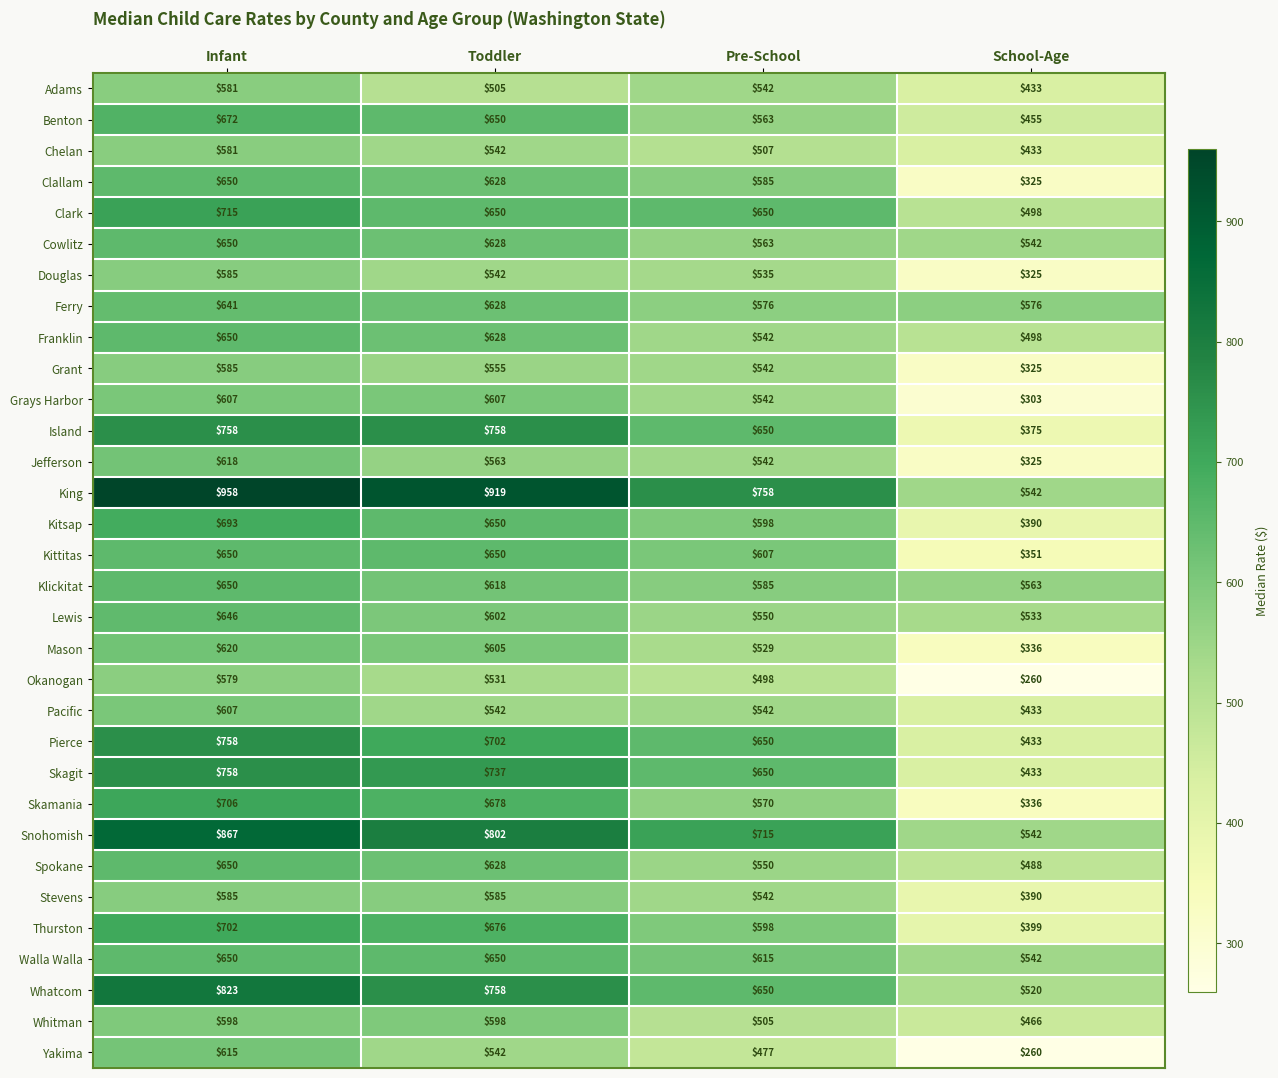

At which category is the sum across all series the highest?

Infant